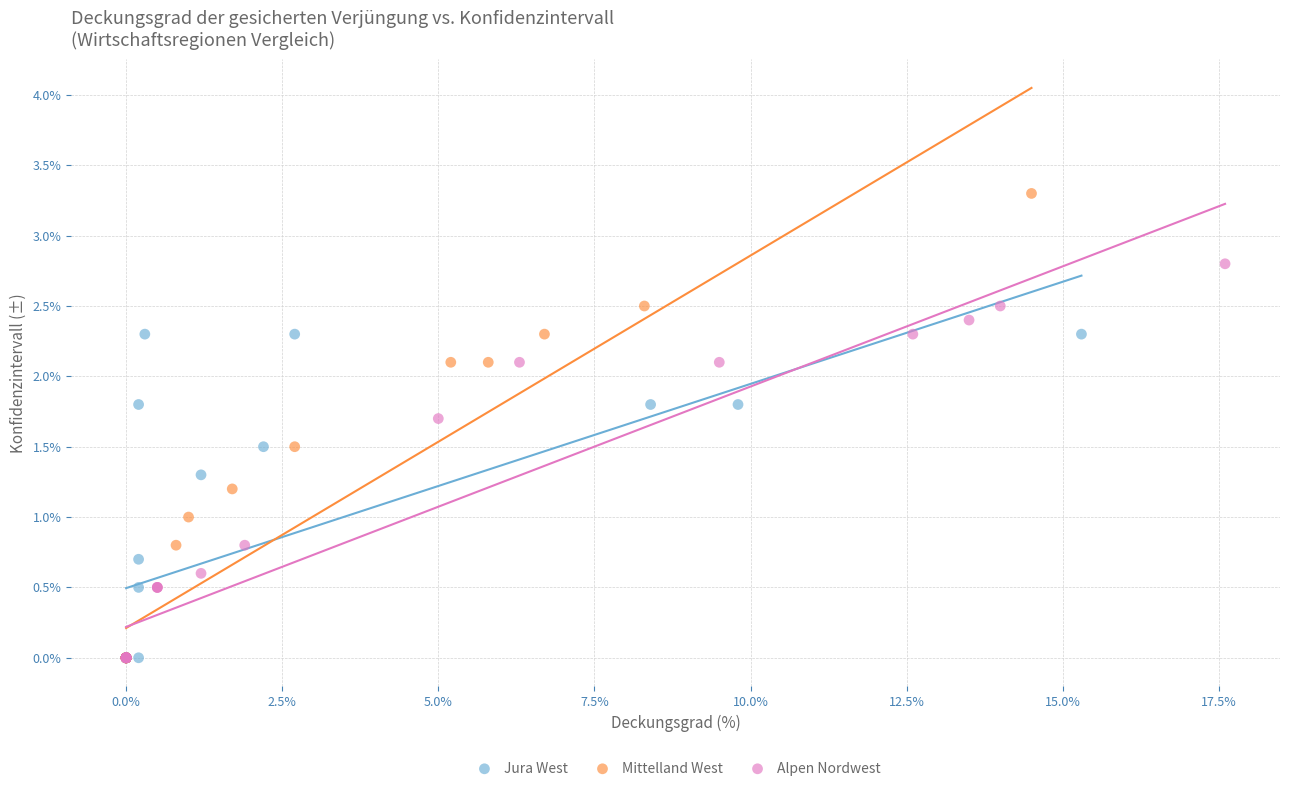

Which series has the largest Y range (max minus min)?

Mittelland West